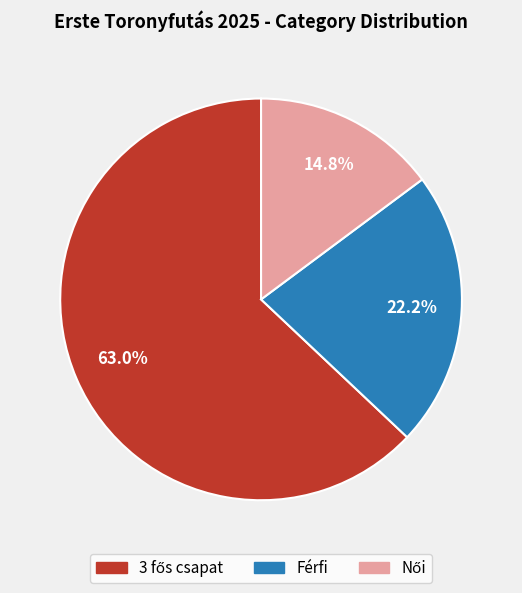

Does any single category account for the majority?

Yes